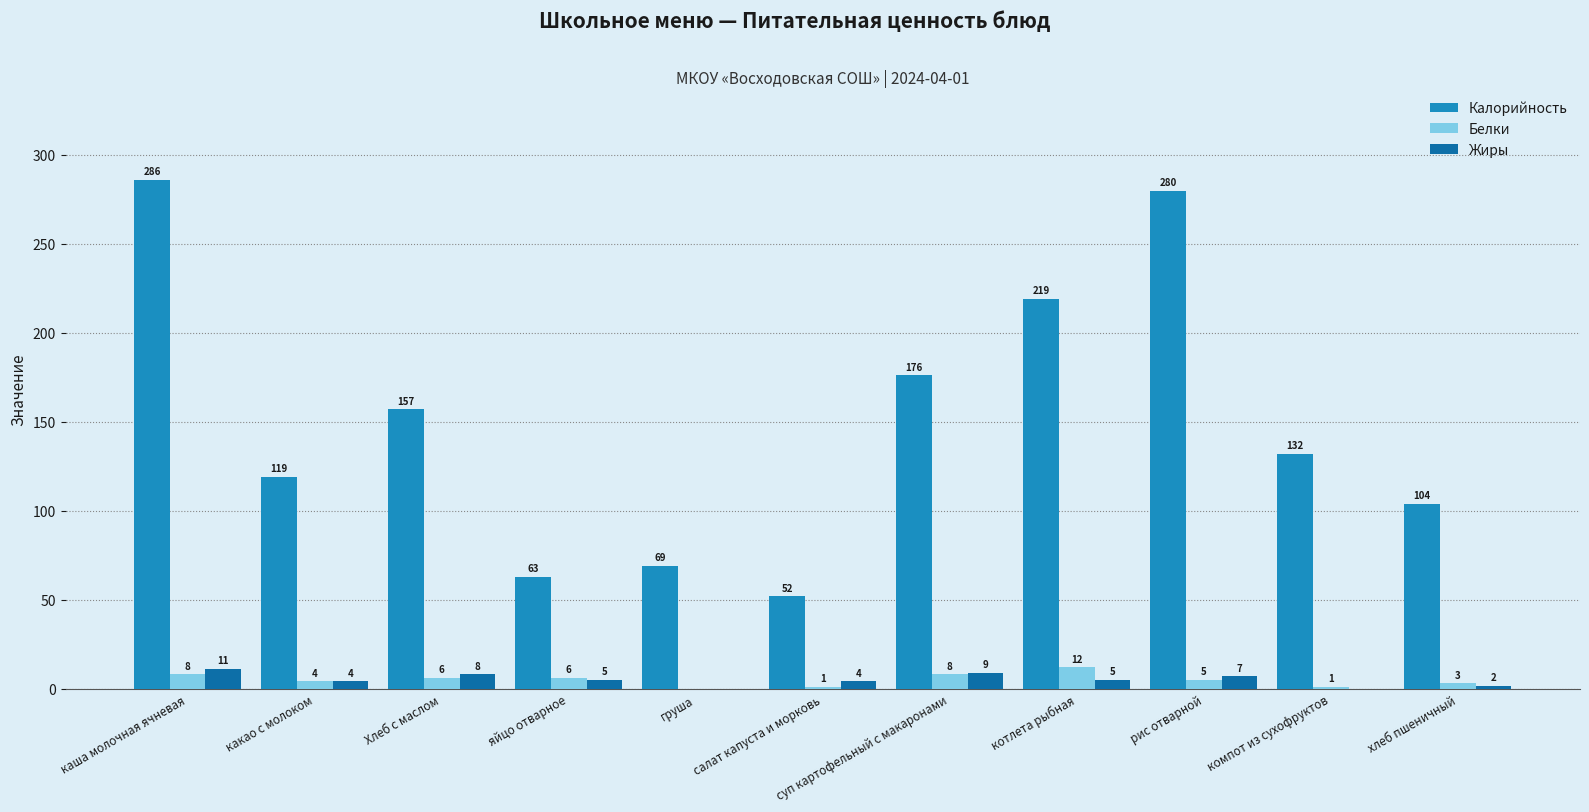

At which label is Калорийность closest to 169?

суп картофельный с макаронами